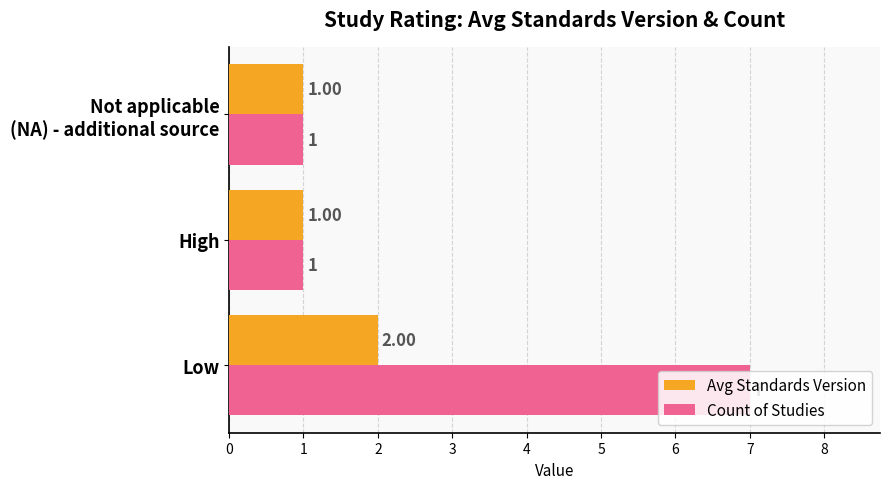

List the series in order of their overall mean, highest first.

Count of Studies, Avg Standards Version